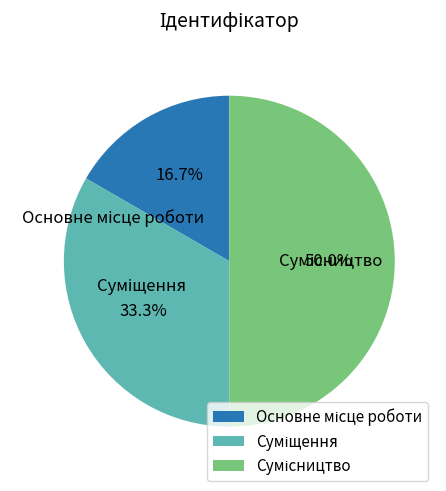

Is Сумісництво the majority of the pie?

No